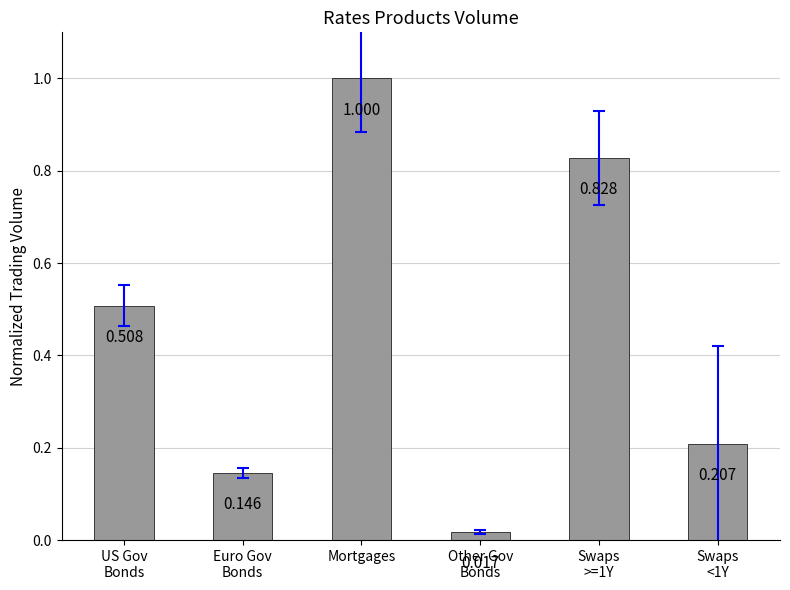

Is it true that the value at US Gov
Bonds is 0.1?

False